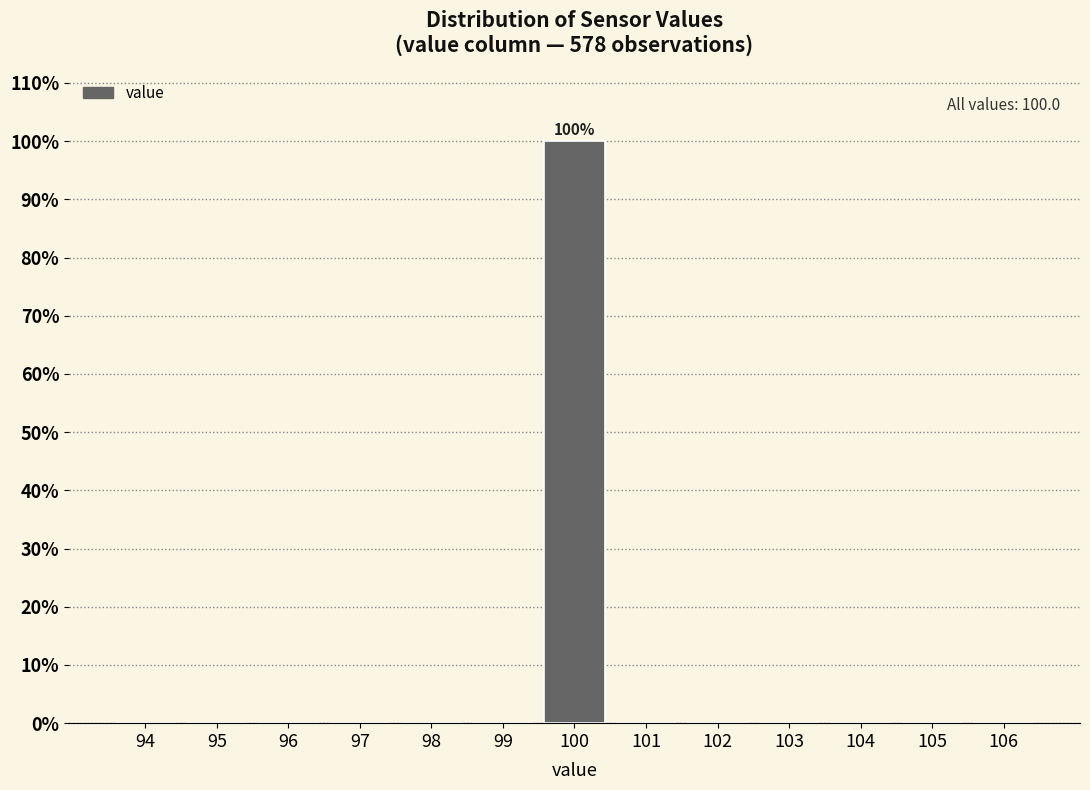

Reading left to right, list all the values displayed in this chart.

94=0	95=0	96=0	97=0	98=0	99=0	100=100	101=0	102=0	103=0	104=0	105=0	106=0